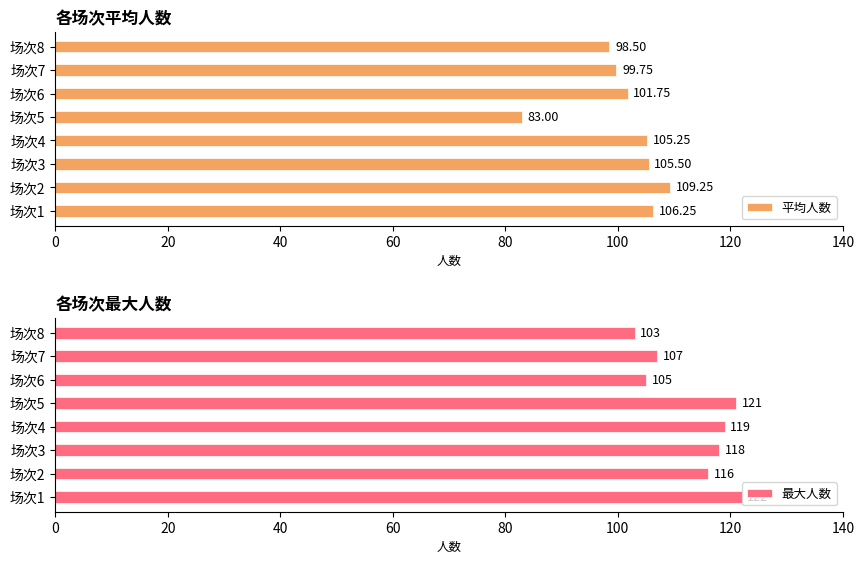

What is the maximum value for 平均人数?

109.2